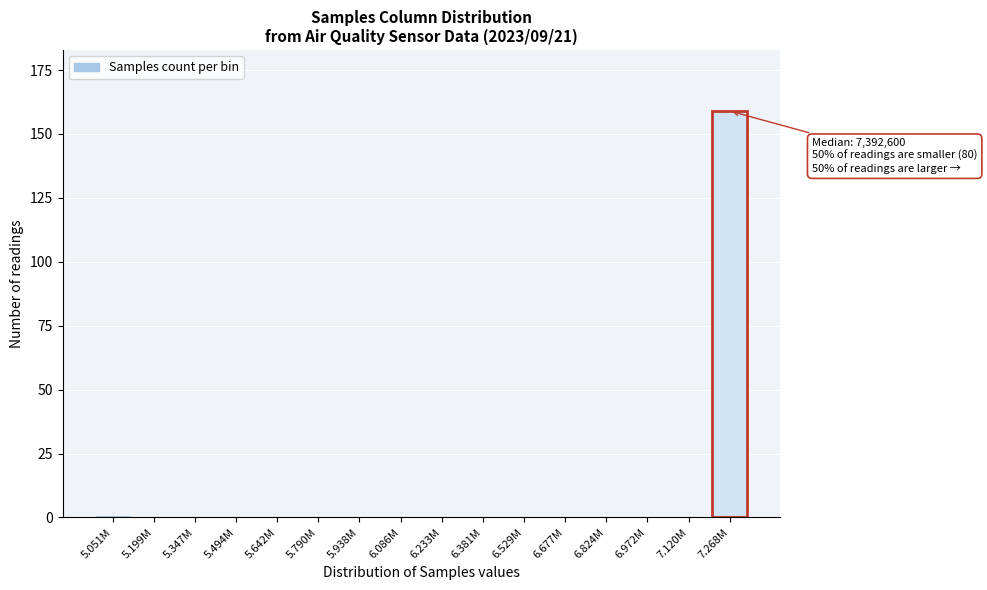

Reading left to right, what are all the values shown in this chart?

5.051M=1	5.199M=0	5.347M=0	5.494M=0	5.642M=0	5.790M=0	5.938M=0	6.086M=0	6.233M=0	6.381M=0	6.529M=0	6.677M=0	6.824M=0	6.972M=0	7.120M=0	7.268M=159